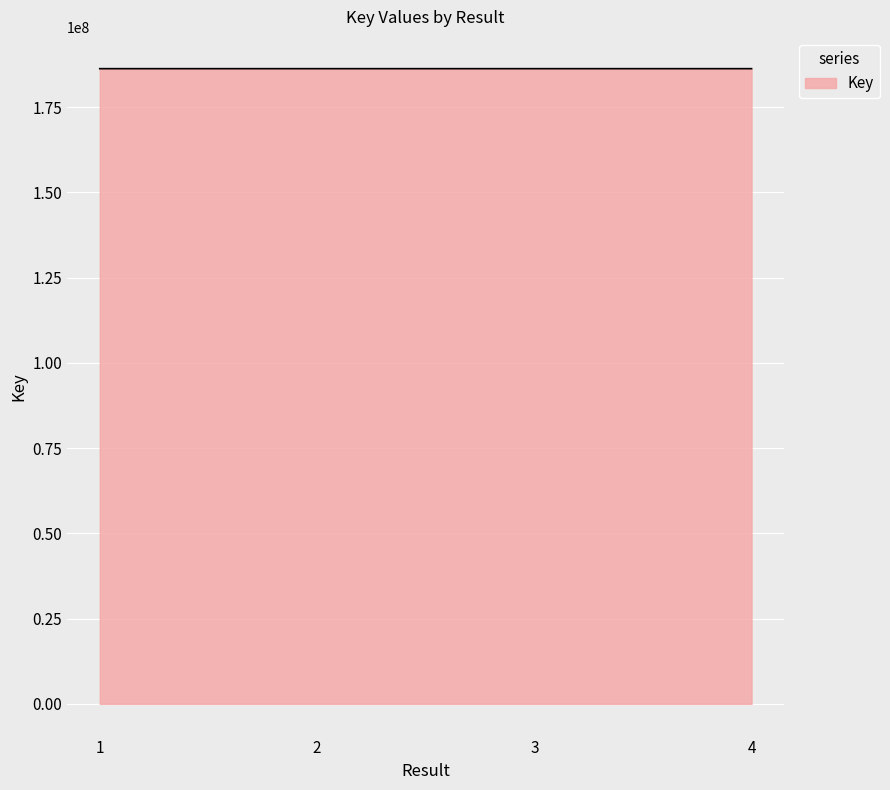

What is the maximum value shown in the chart?

186299650.1